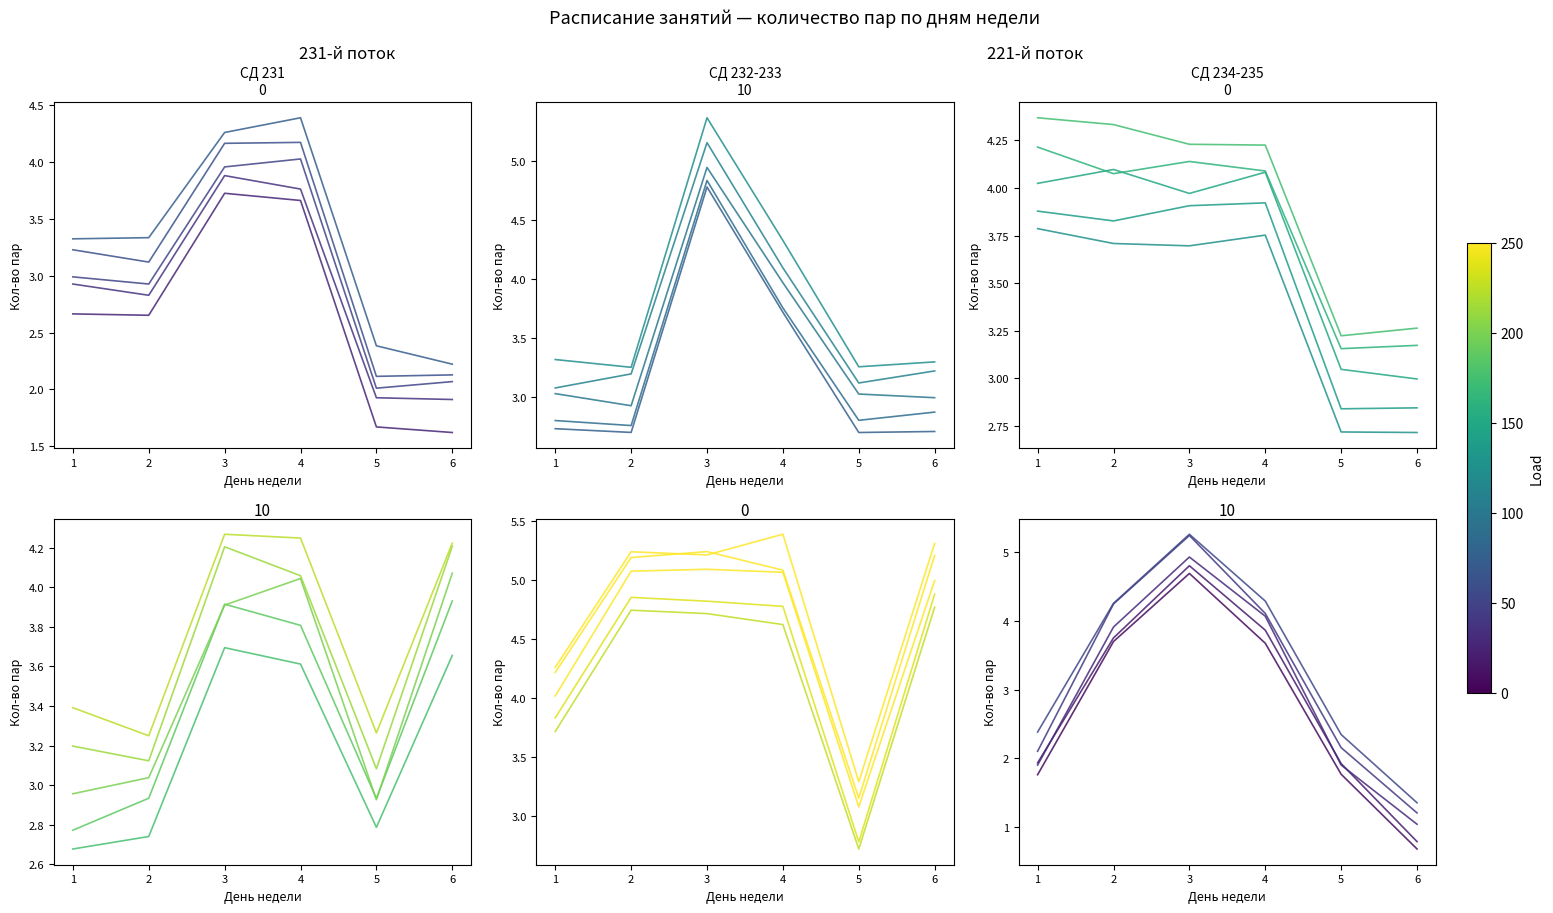

Which category has the lowest value in the СД 231 series?

5